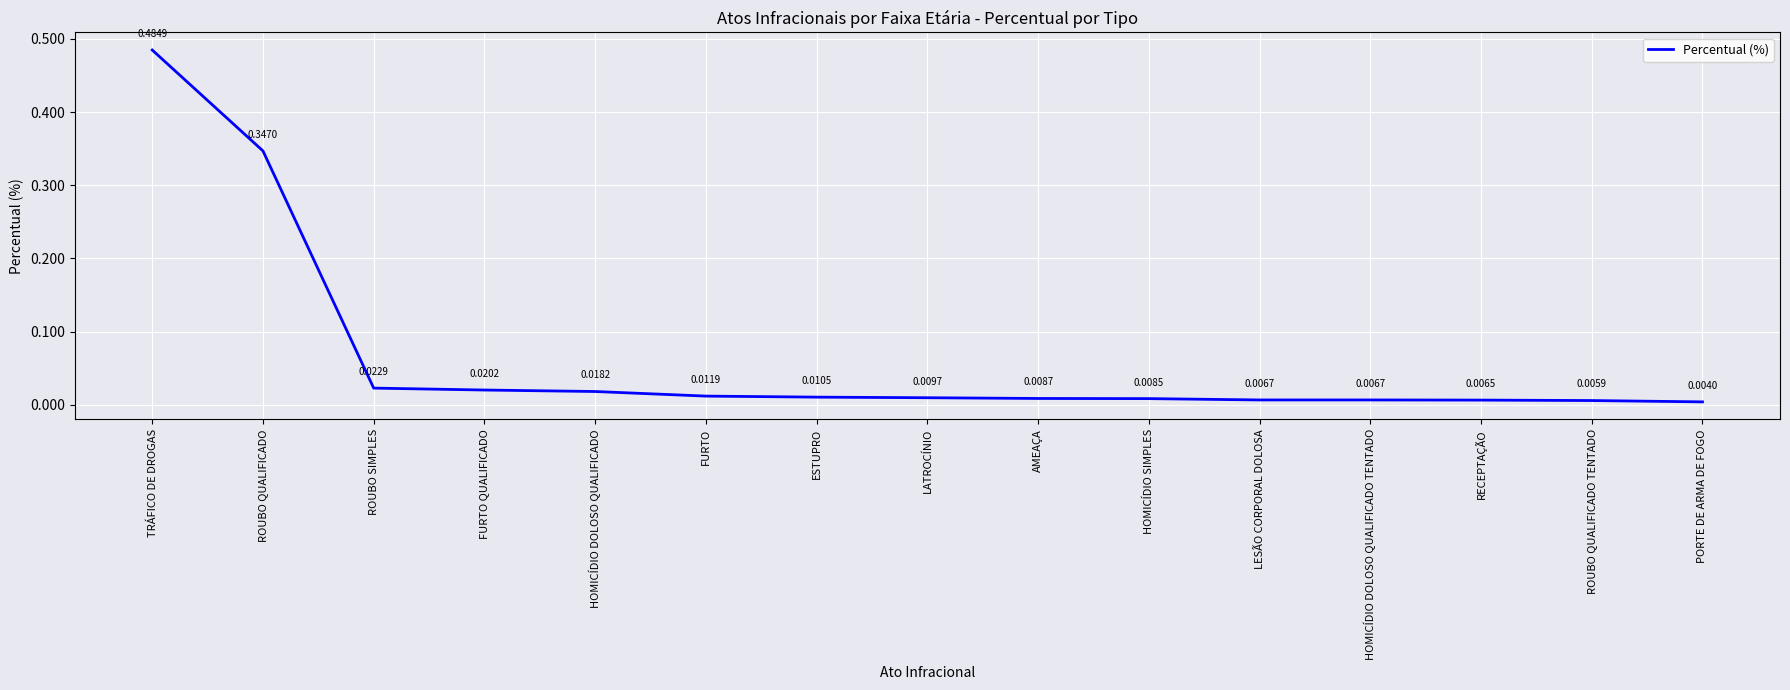

At which category does the chart reach its minimum across all series?

PORTE DE ARMA DE FOGO